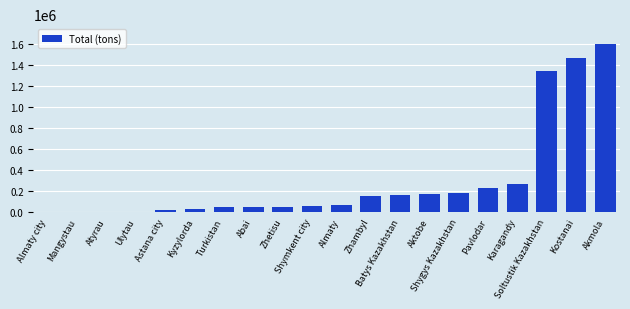

At which category does the chart reach its peak across all series?

Akmola